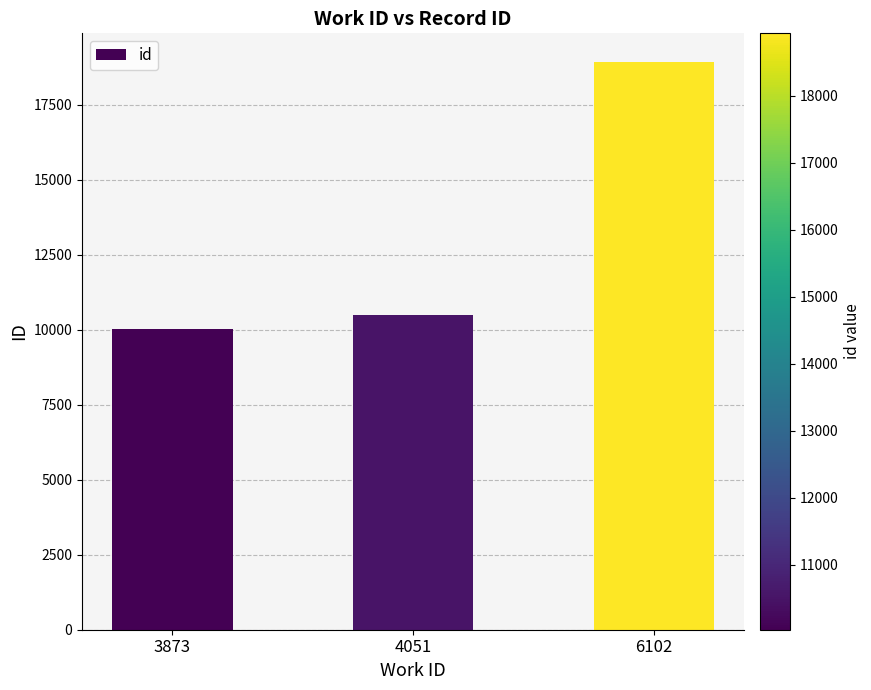

What is the change in value from 4051 to 6102?

+8440